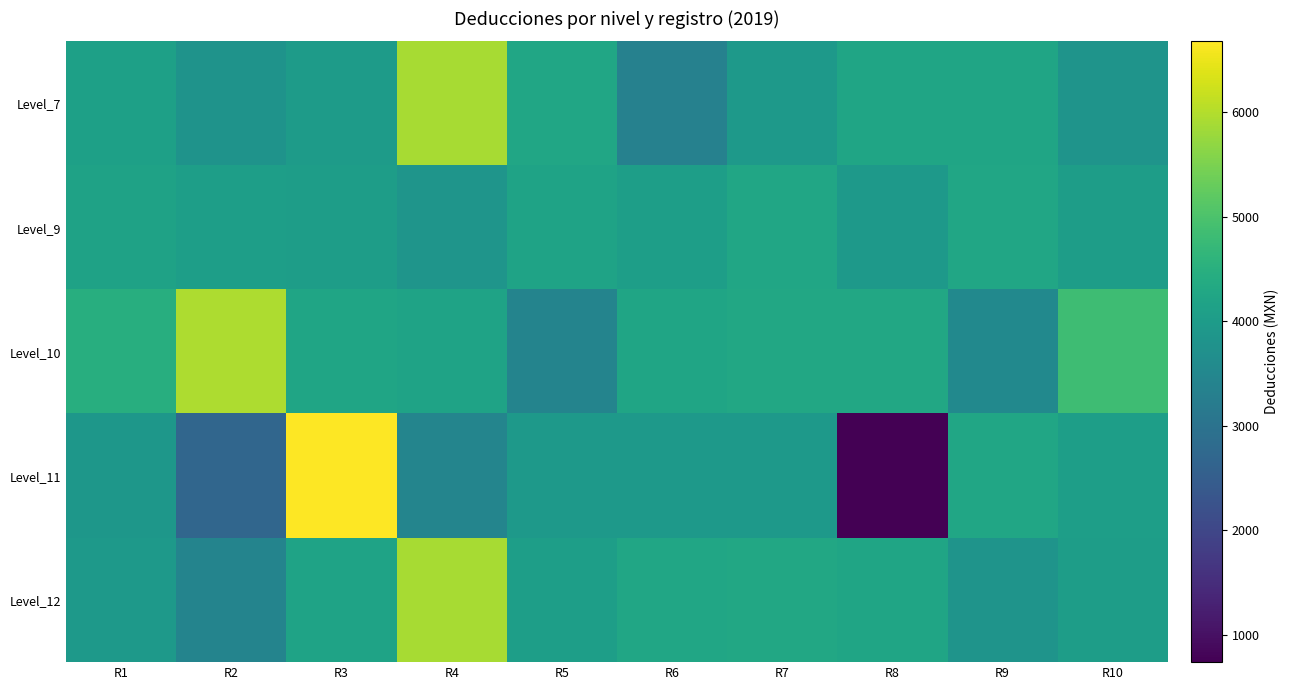

How many series are shown in this chart?

5